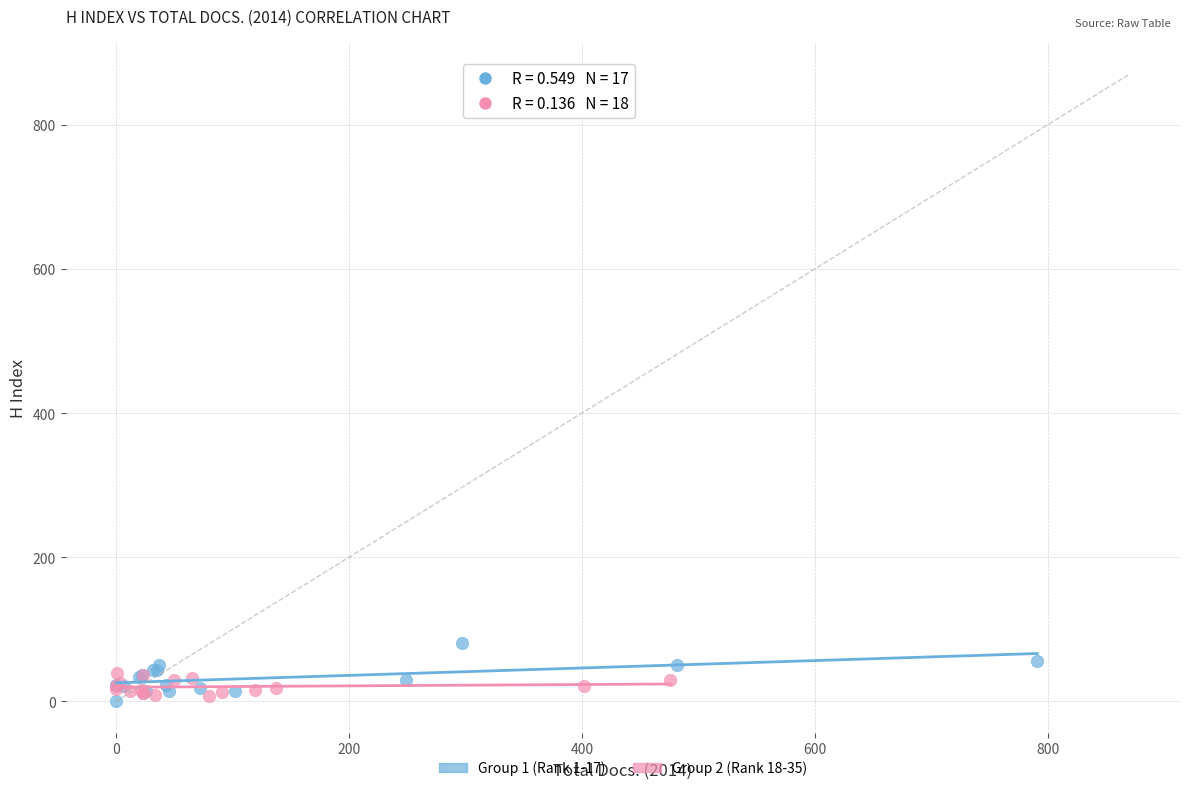

Which series reaches the minimum Y coordinate?

Group 1 (Rank 1-17)